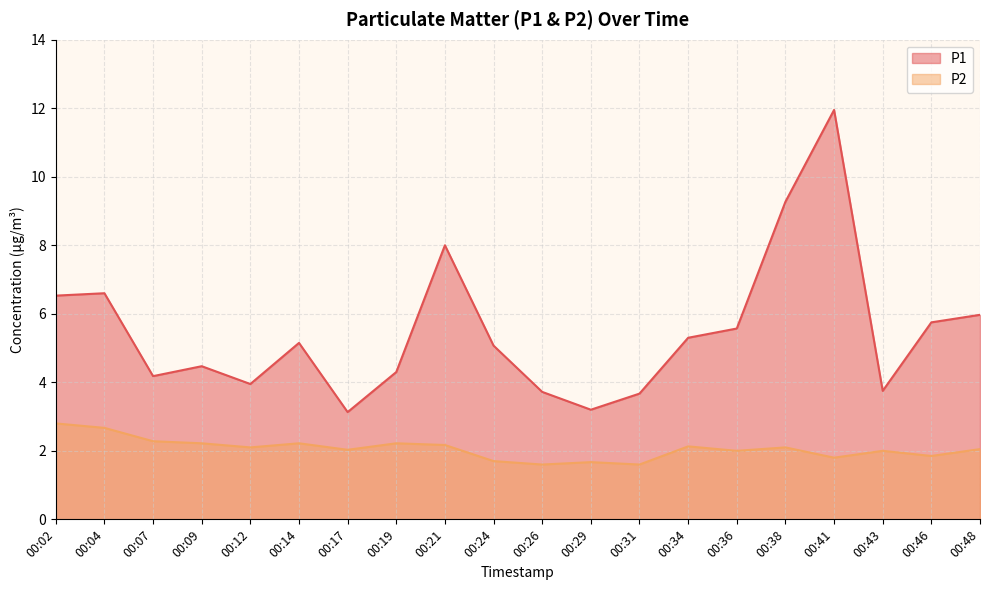

Which series has the widest spread of values?

P1